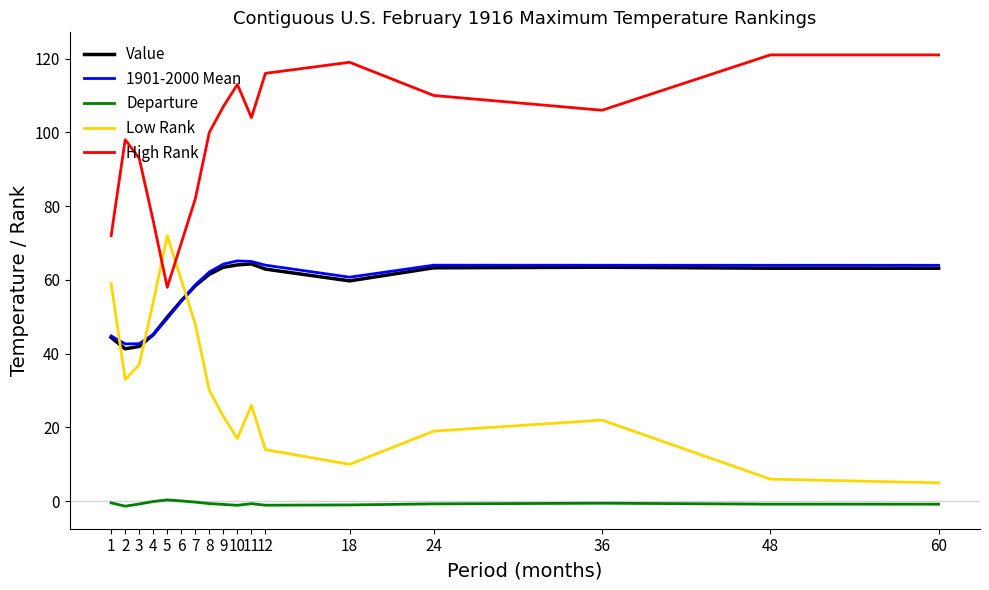

True or false: High Rank has a value of 107.0 at 9.

True